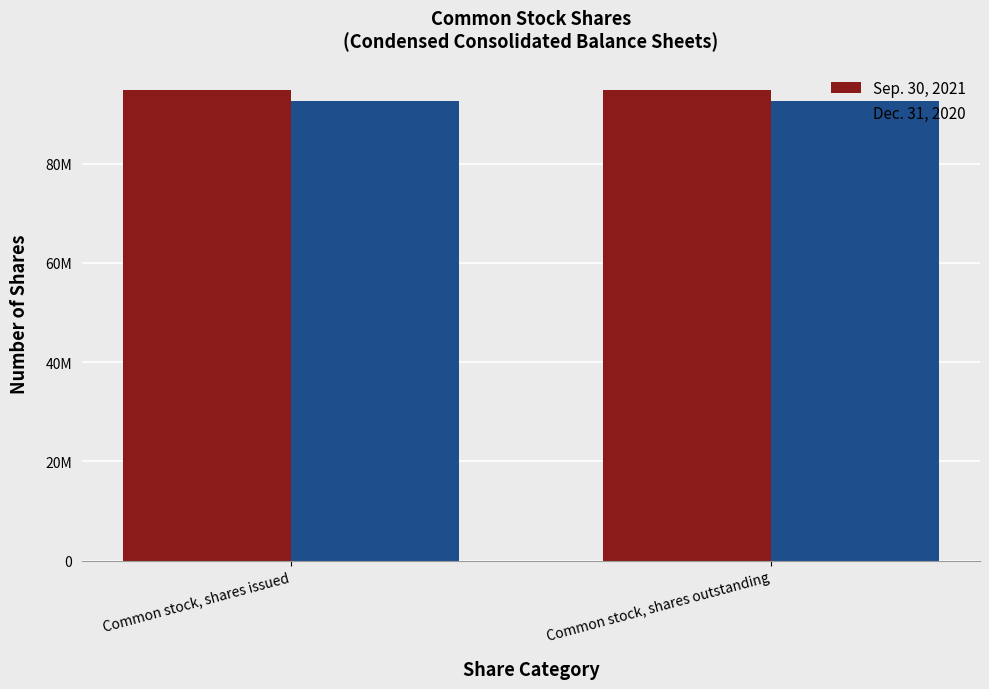

Rank the series at Common stock, shares issued from lowest to highest value.

Dec. 31, 2020, Sep. 30, 2021